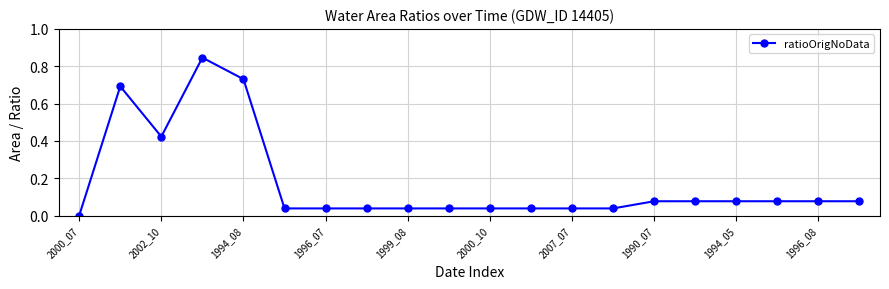

What is the sum of all values?

3.5